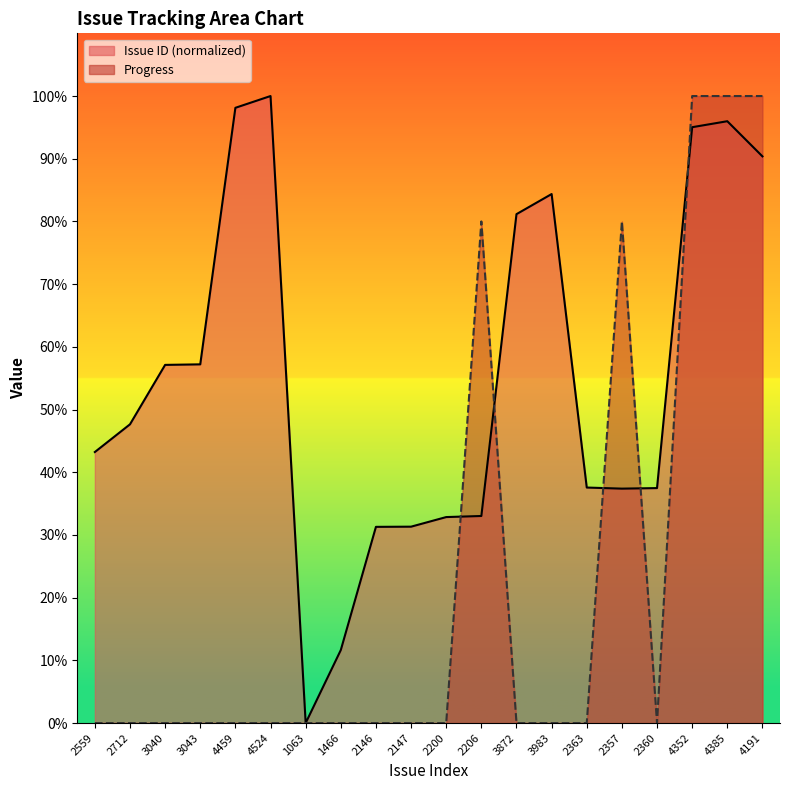

Is the value of Issue ID at 2147 greater than the value of Progress at 3872?

Yes